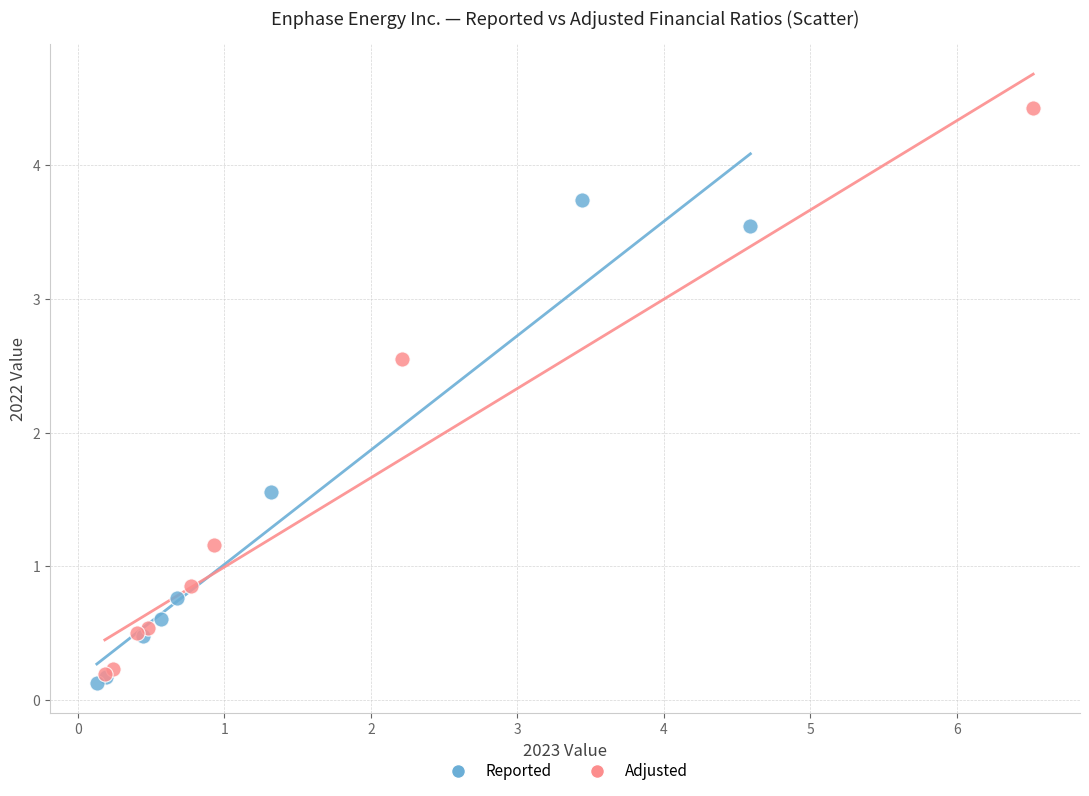

Which series contains the lowest Y value?

Reported